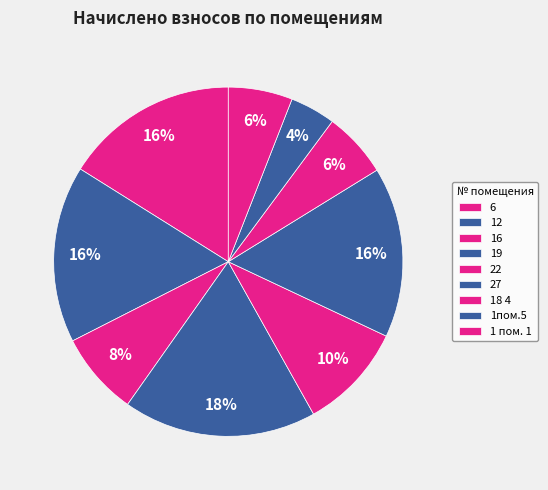

Which slice is the smallest?

1пом.5